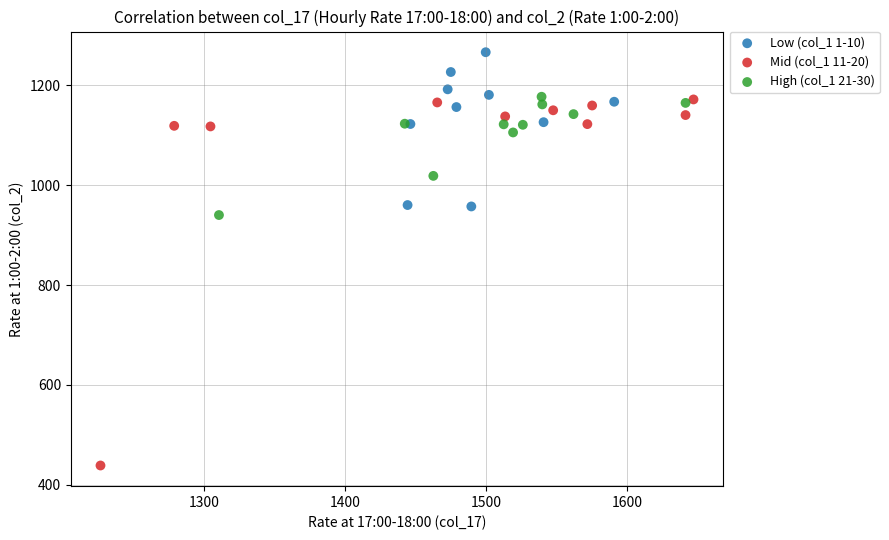

Which series contains the highest Y value?

Low (col_1 1-10)